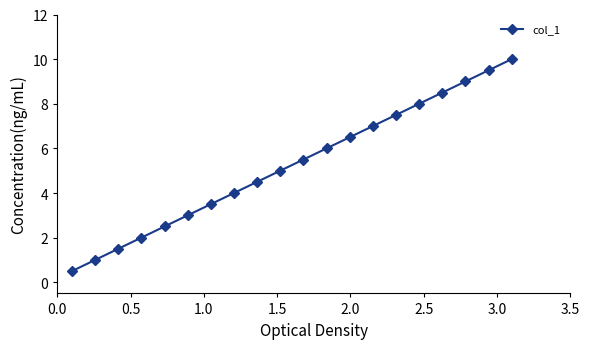

True or false: the data has more than 1 interior local peaks.

False